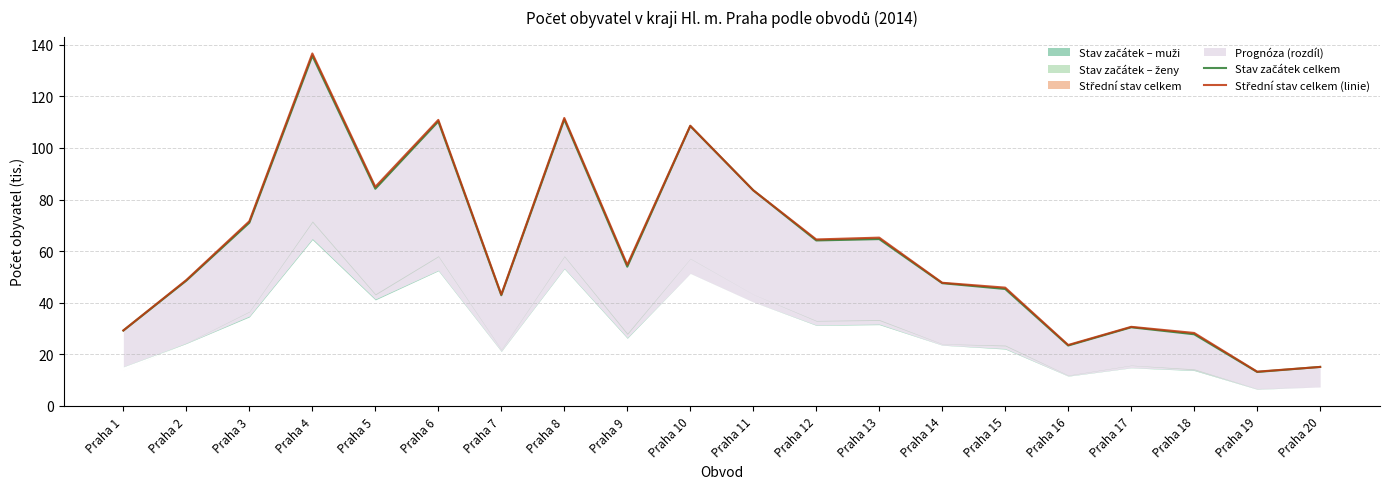

True or false: Stav začátek celkem and Střední stav celkem (linie) cross at least once.

True